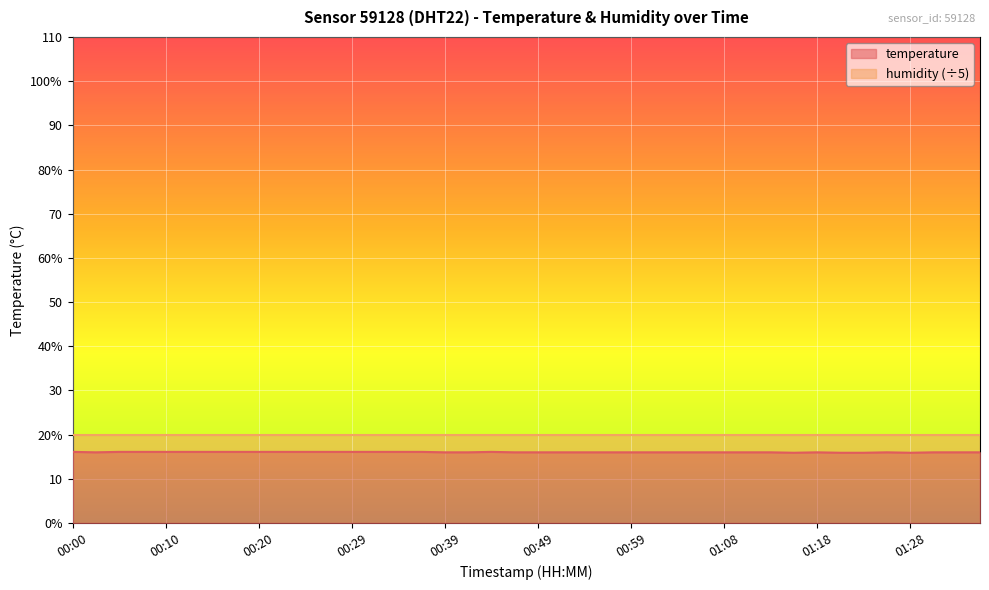

At which category does the chart reach its minimum across all series?

01:16